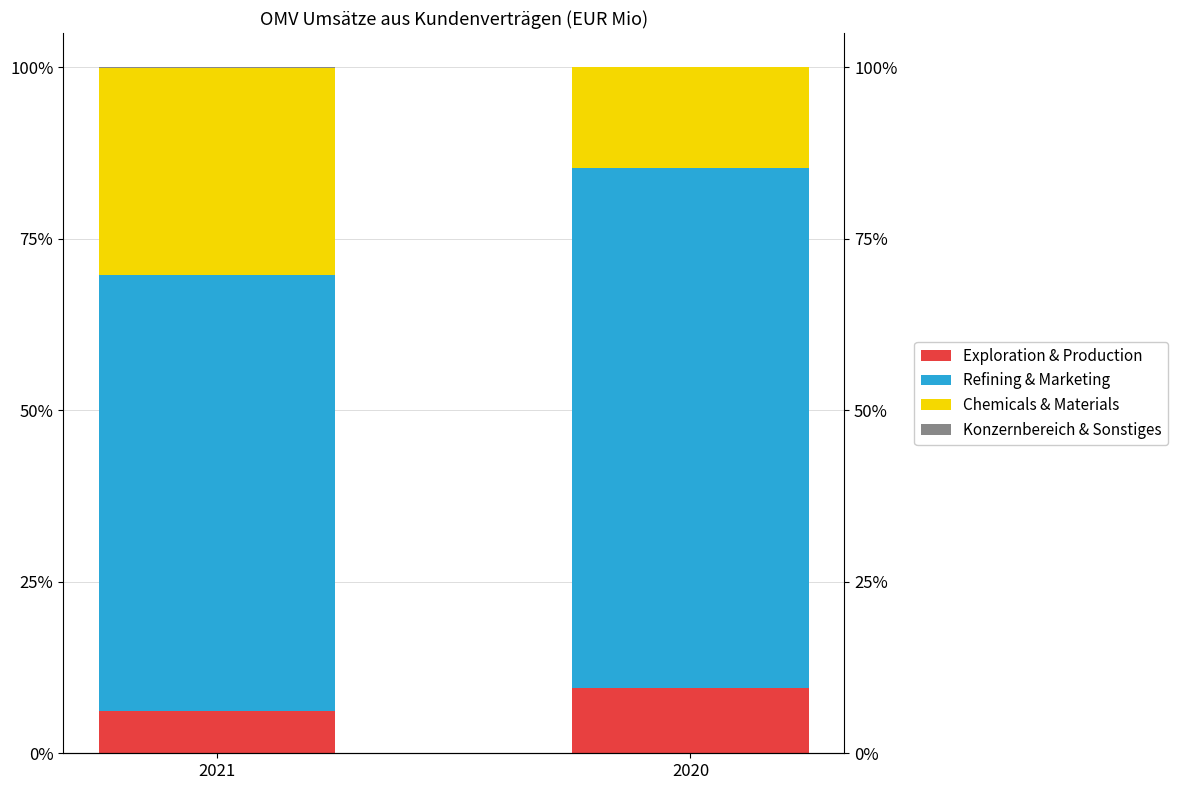

Which series has the widest spread of values?

Chemicals & Materials